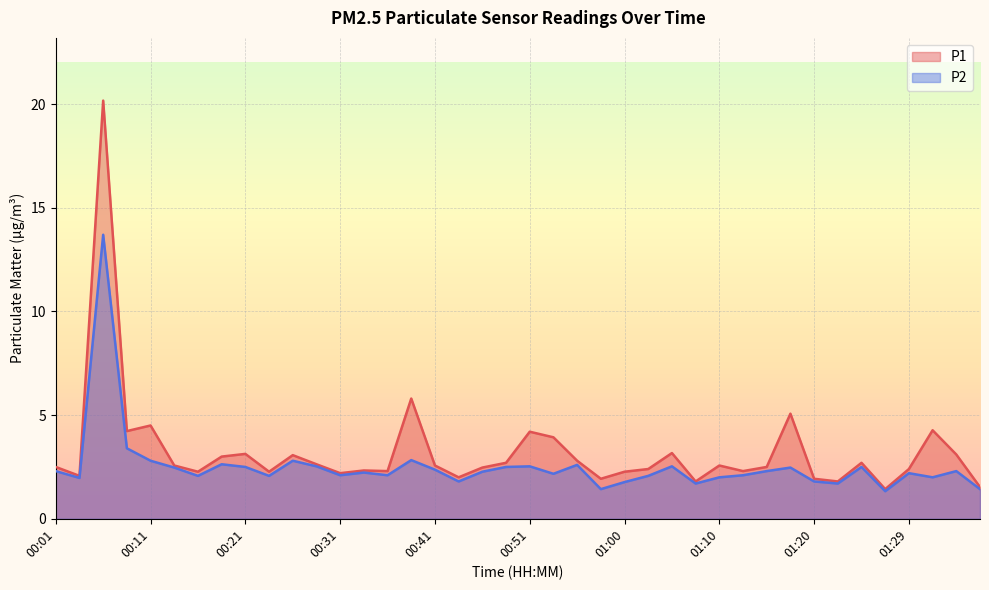

How many series are shown in this chart?

2